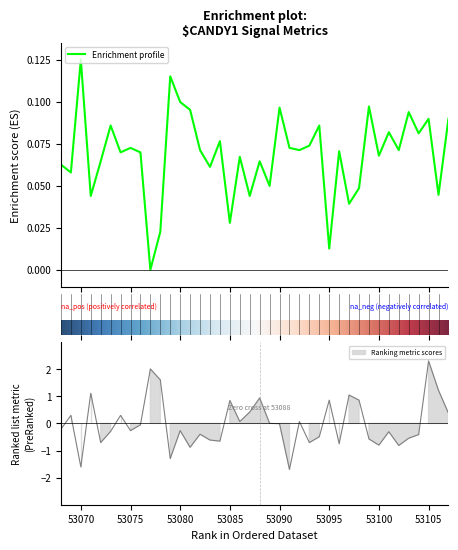

What is the total value across all series at 53091?

-1.6